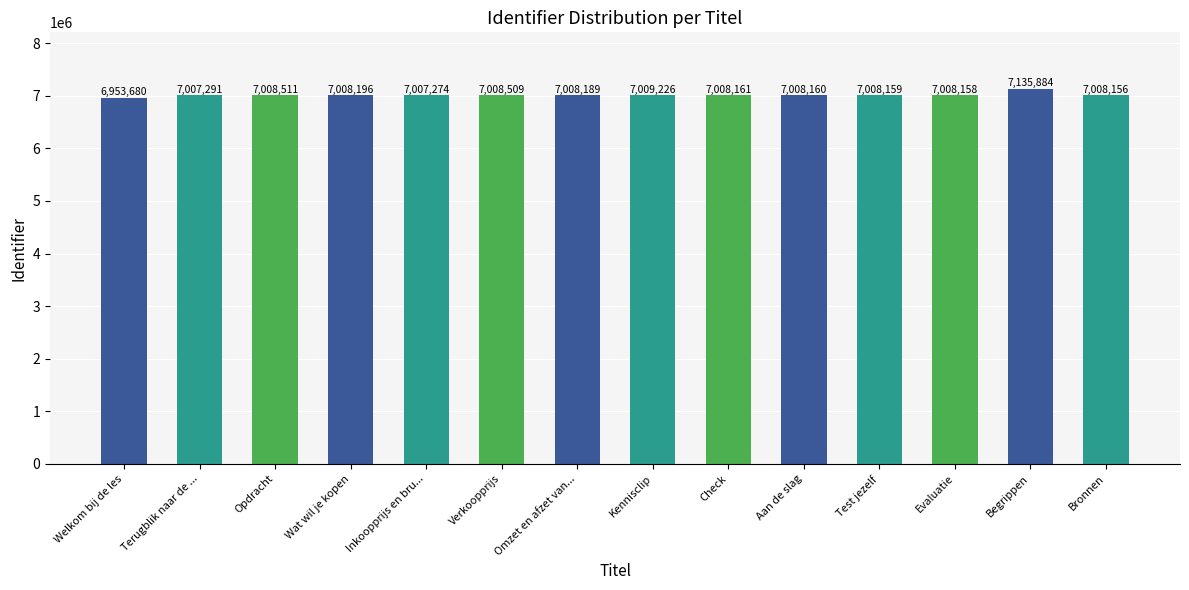

The value at Verkoopprijs is 1806818. True or false?

False